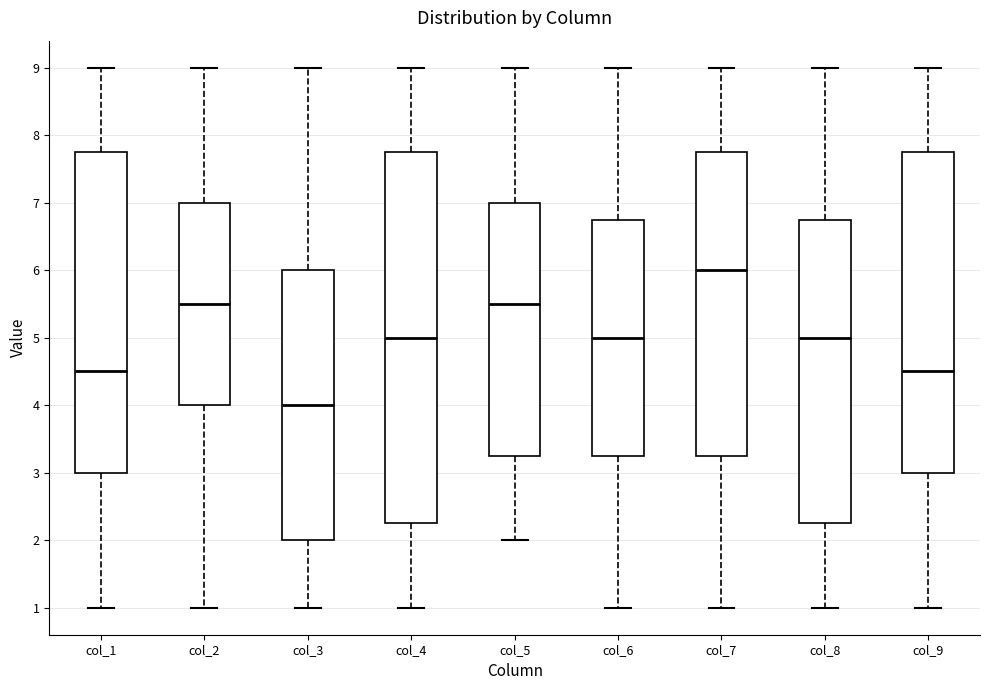

Which box's median line is the lowest?

col_3